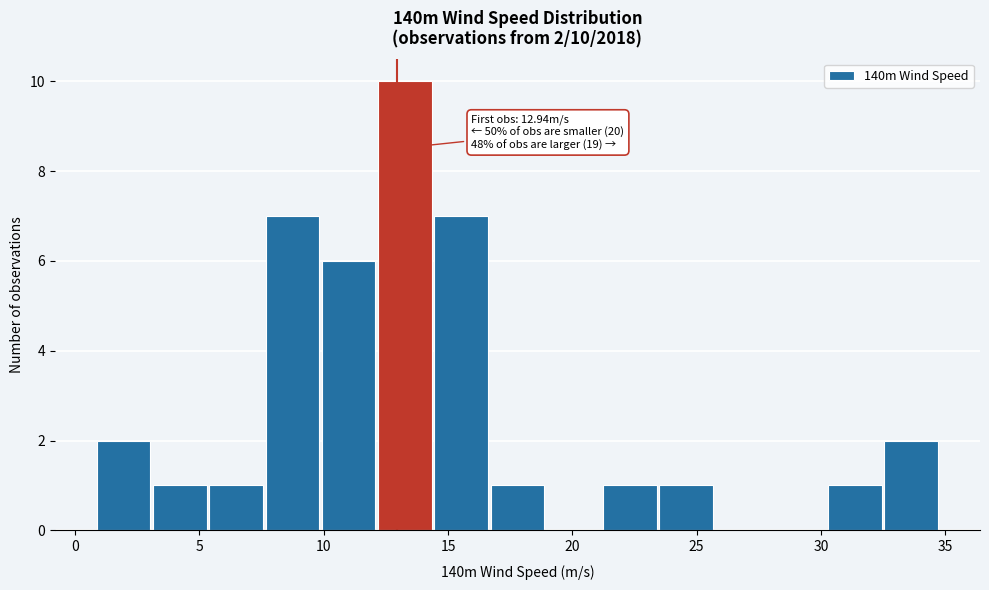

Over which range of the x-axis is the bar tallest?

12.0 to 14.5